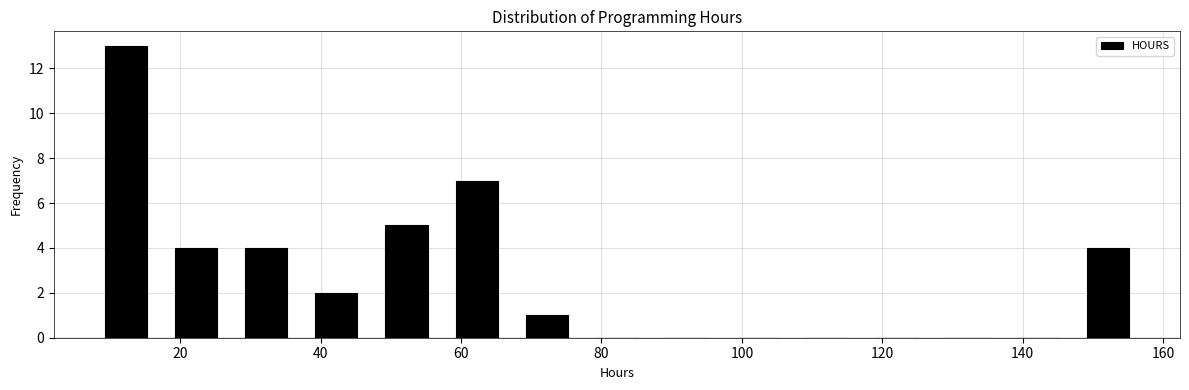

Reading left to right, transcribe this chart: for each bar, give the range it covers on the x-axis and its height. Neither the bar edges nor the heights are printed on the chart, so give them approximately, as read against the axes.

8 to 18: 13
18 to 28: 4
28 to 38: 4
38 to 48: 2
48 to 58: 5
58 to 68: 7
68 to 78: 1
78 to 88: 0
88 to 98: 0
98 to 108: 0
108 to 118: 0
118 to 128: 0
128 to 138: 0
138 to 148: 0
148 to 158: 4